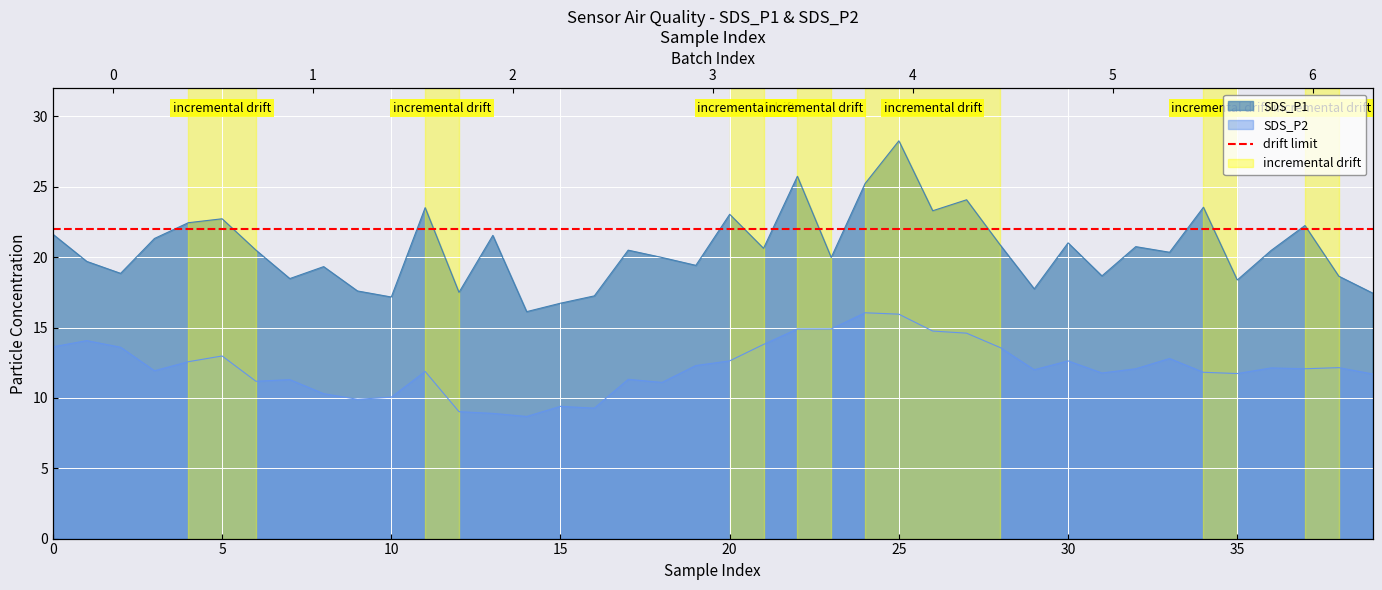

What is the sum of the SDS_P1 values at 0 and 35?

40.1